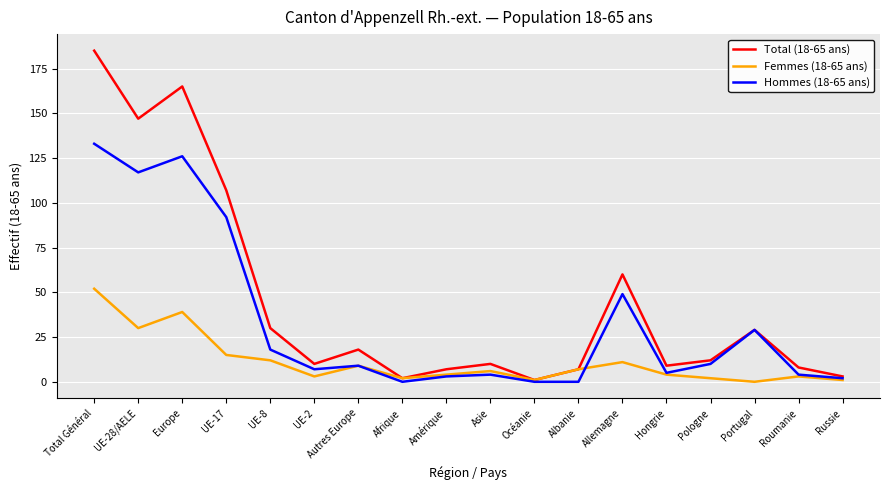

Is it true that Total (18-65 ans) equals 50 at Europe?

False